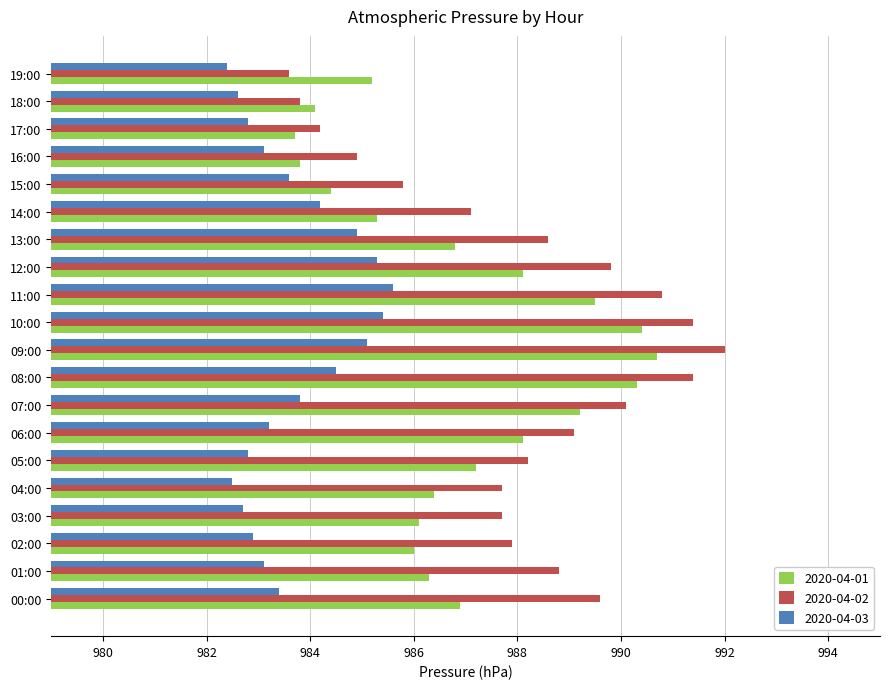

The value of 2020-04-03 at 13:00 is 984.9. True or false?

True